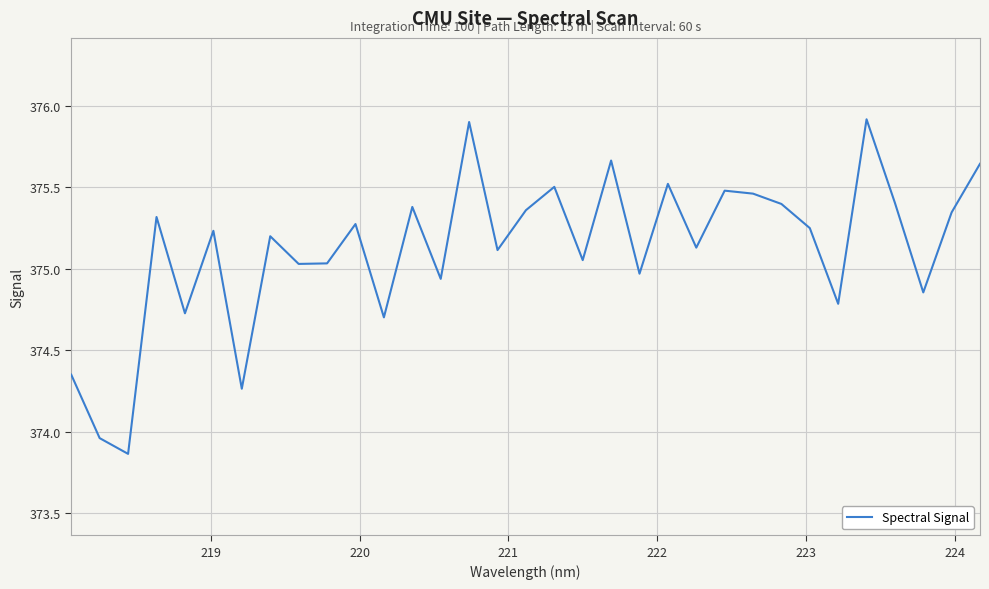

How many categories are shown in the chart?

33